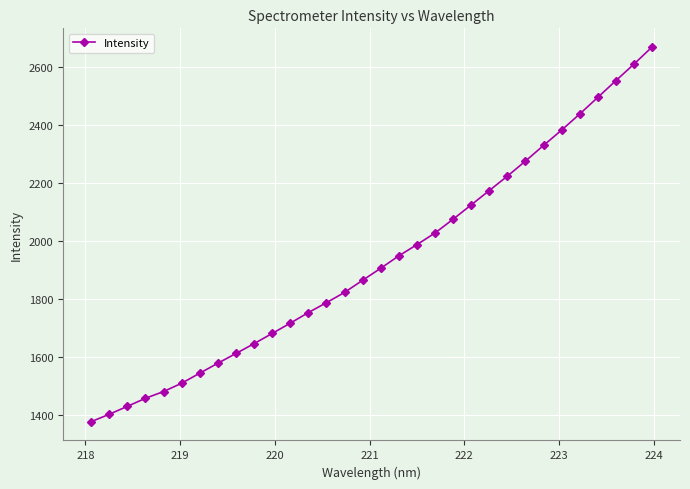

What is the value of the 19th point from the left?

1987.9